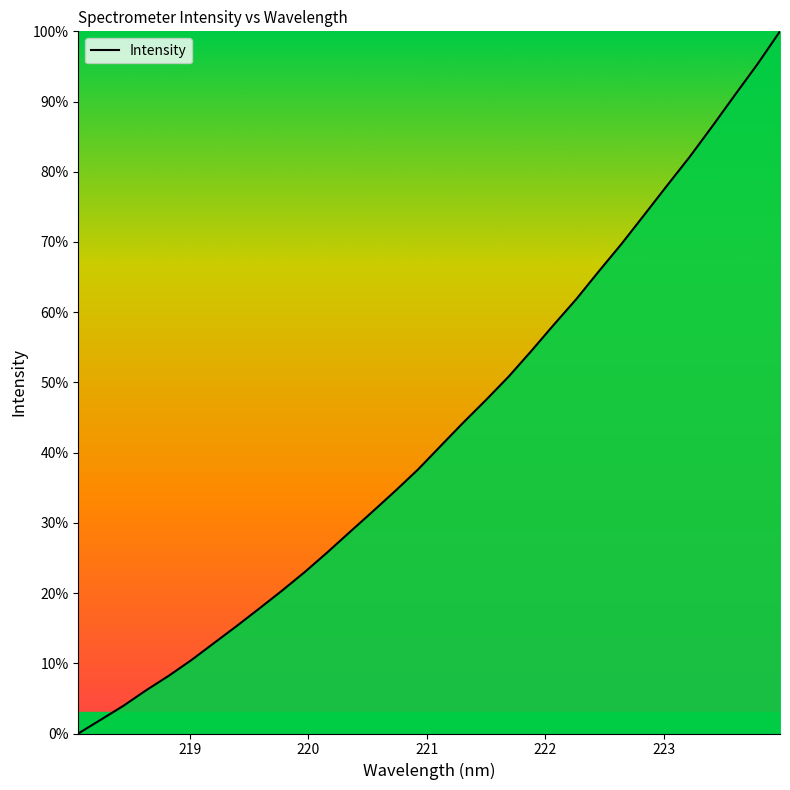

What is the difference between the maximum and minimum values?

100.0